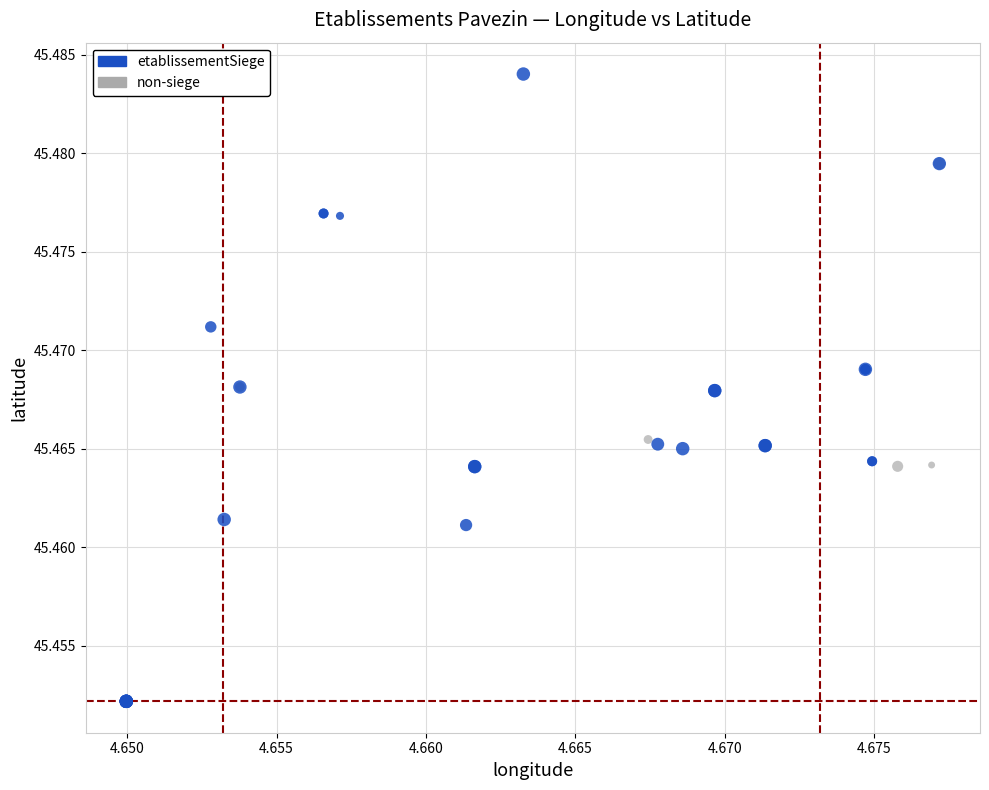

Which series contains the highest Y value?

etablissementSiege